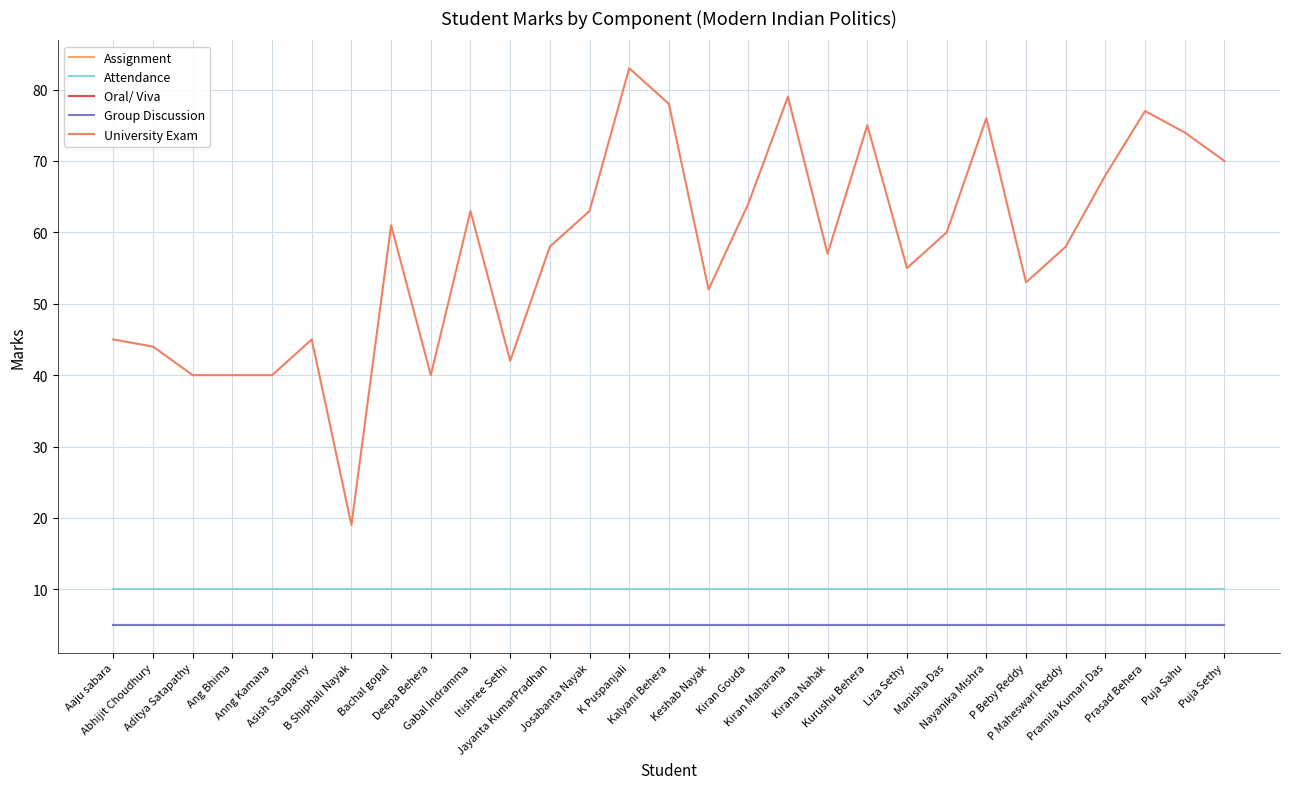

Is it true that University Exam equals 64 at Kiran Gouda?

True